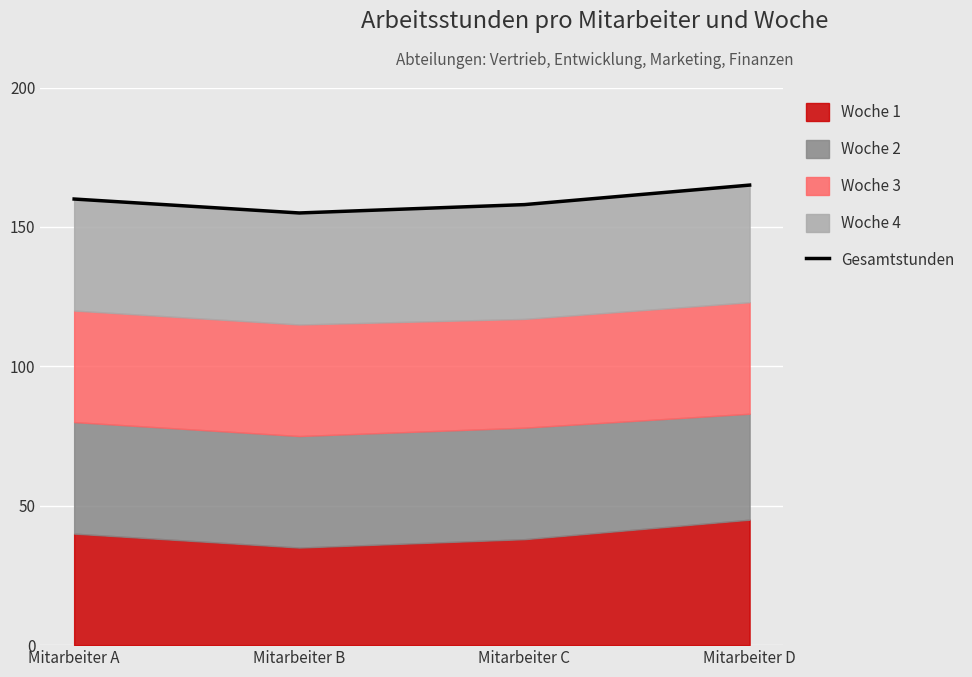

Reading right to left, list all the values displayed in this chart.

Mitarbeiter D=165	Mitarbeiter C=158	Mitarbeiter B=155	Mitarbeiter A=160